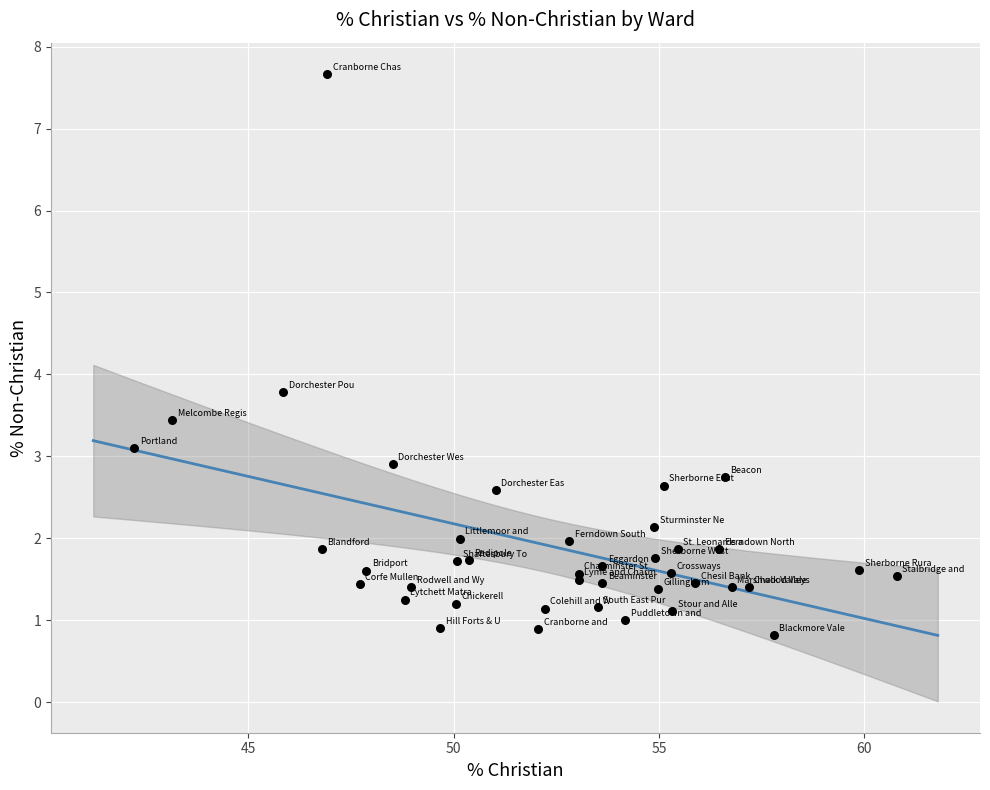

What Y value in the scatter plot is closest to 4?

3.8